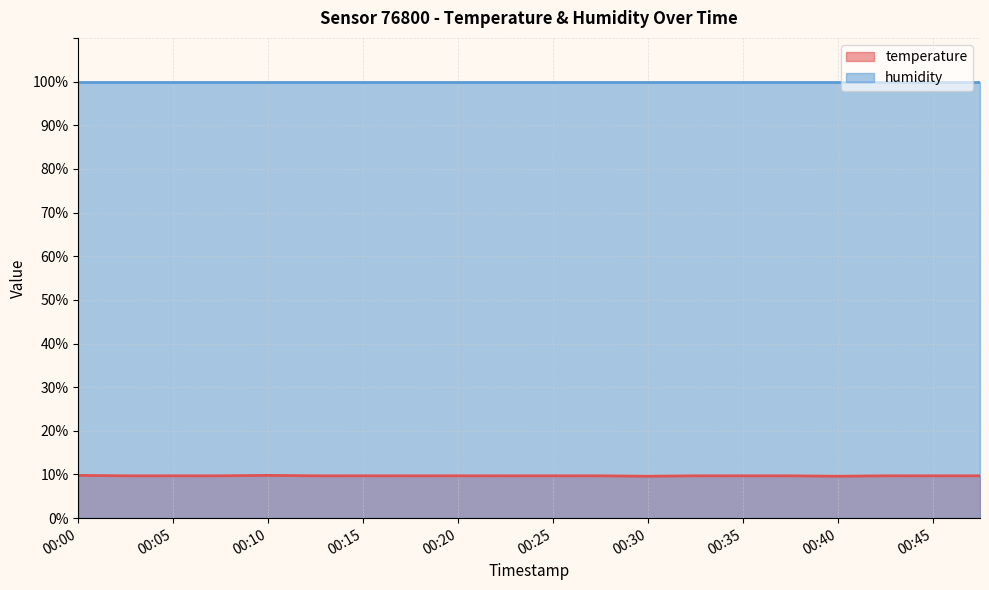

What is the sum of the values at 00:48 and 00:13?

19.4